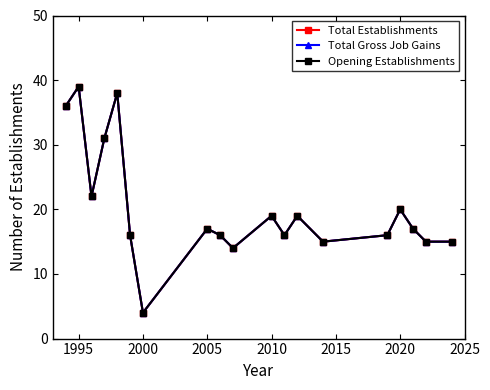

What is the value of the Total Establishments point at the 4th from the left?

31